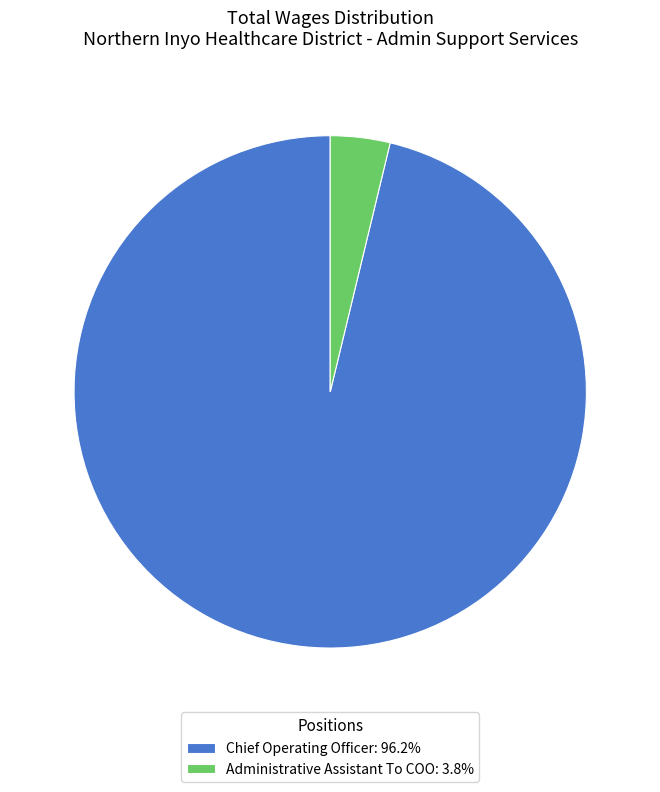

Do Chief Operating Officer: 96.2% and Administrative Assistant To COO: 3.8% together represent more than half of the pie?

Yes